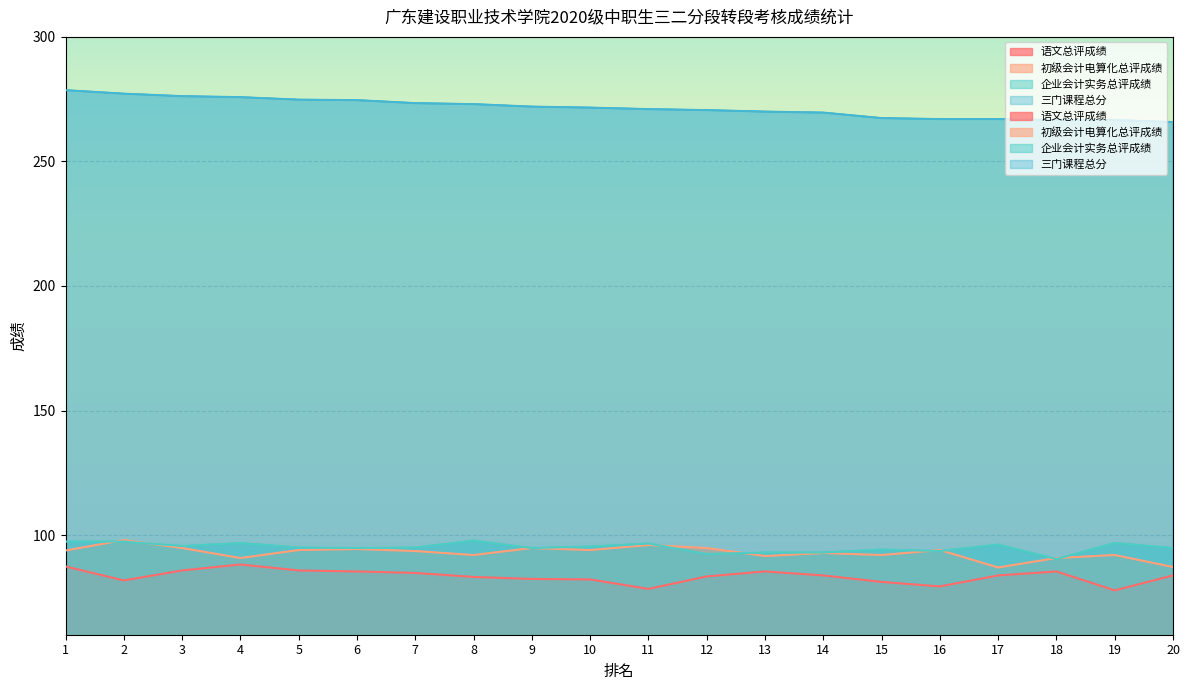

True or false: 语文总评成绩 has a value of 137.1 at 1.

False